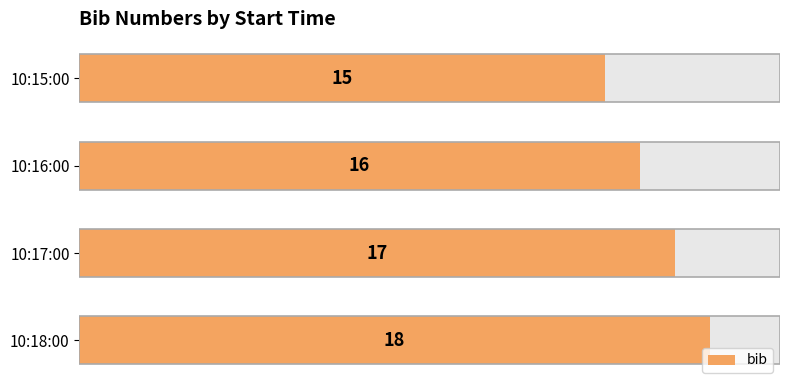

How many values are between 16 and 18?

3